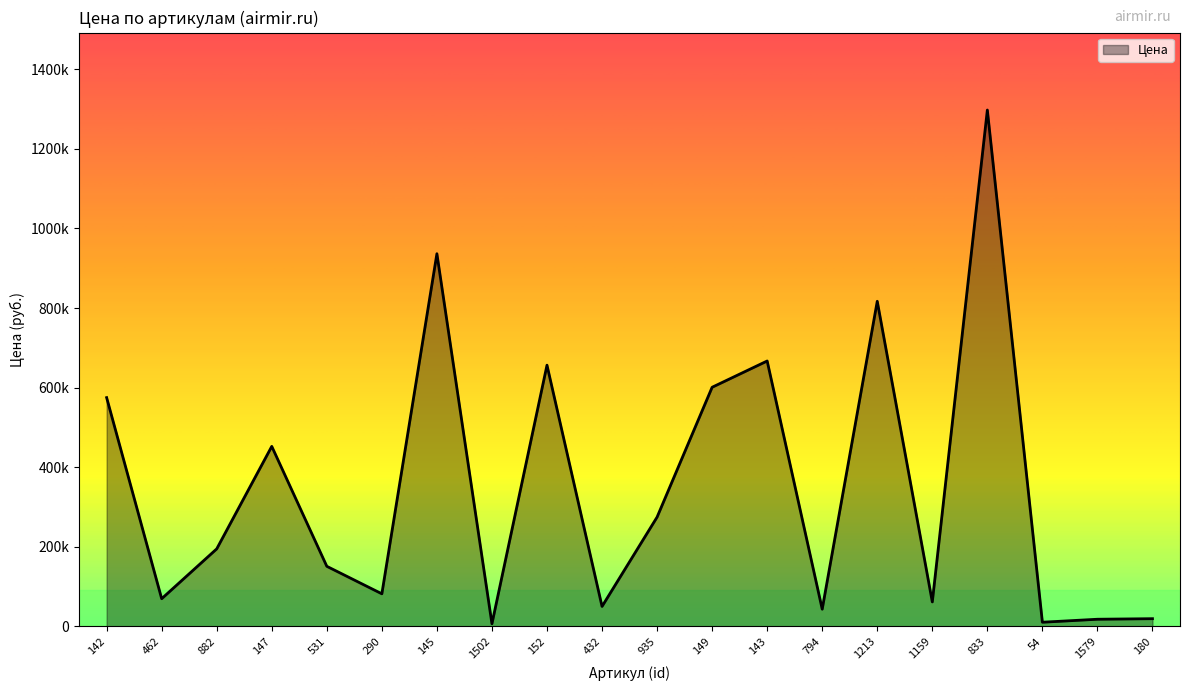

What is the difference between the maximum and minimum values?

1290600